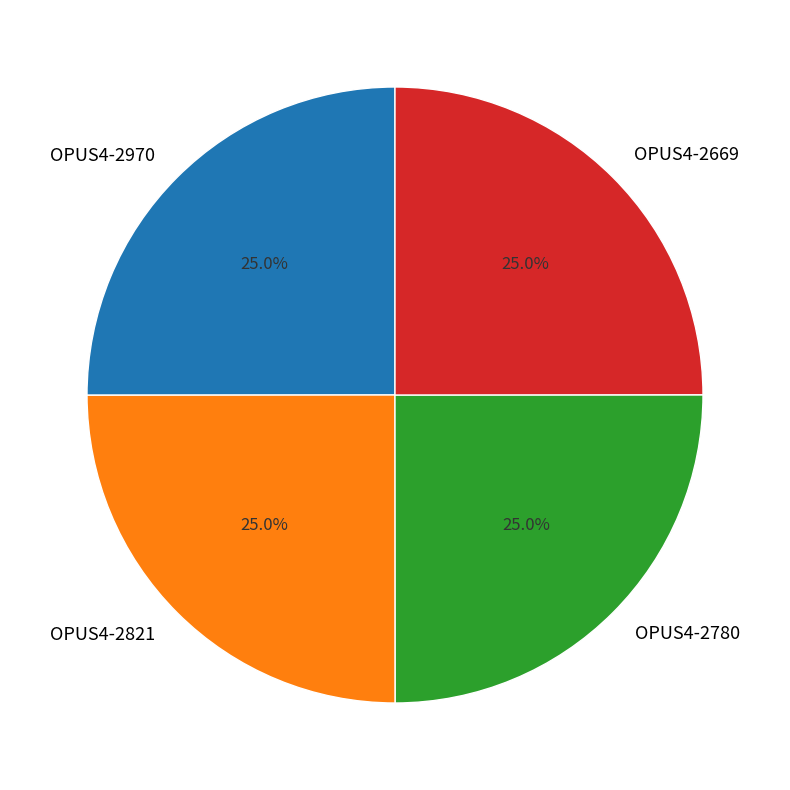

Does any single category account for the majority?

No